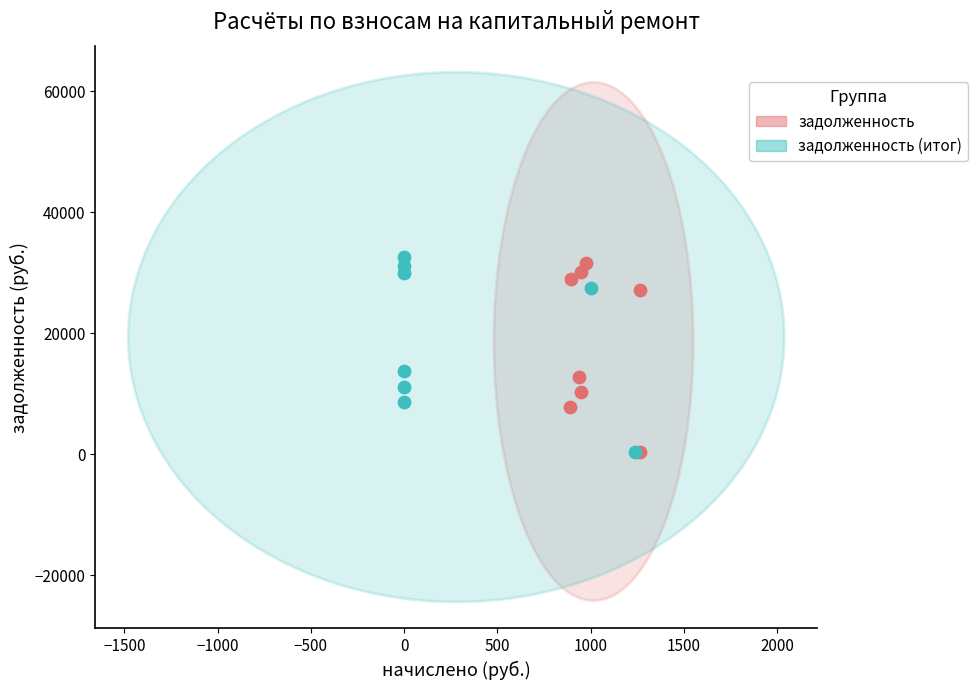

Which series has the largest Y range (max minus min)?

задолженность (итог)